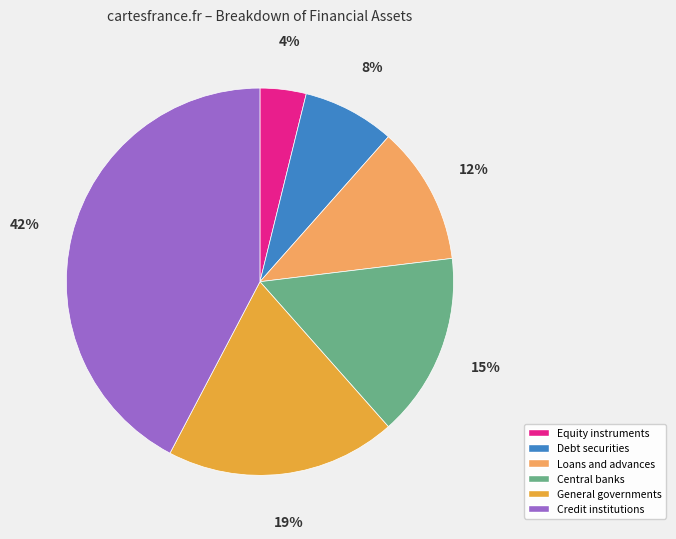

Rank the categories by value from lowest to highest.

Equity instruments, Debt securities, Loans and advances, Central banks, General governments, Credit institutions